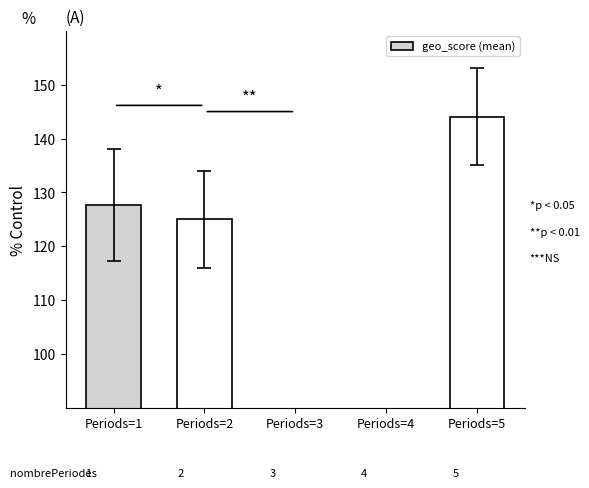

Rank the categories by value from highest to lowest.

Periods=5, Periods=1, Periods=2, Periods=3, Periods=4